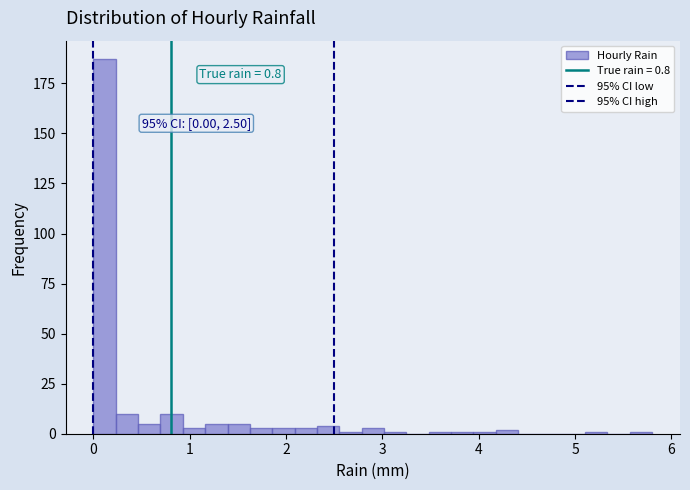

Read against the x-axis, roughly where is the centre of the tallest bar?

0.1